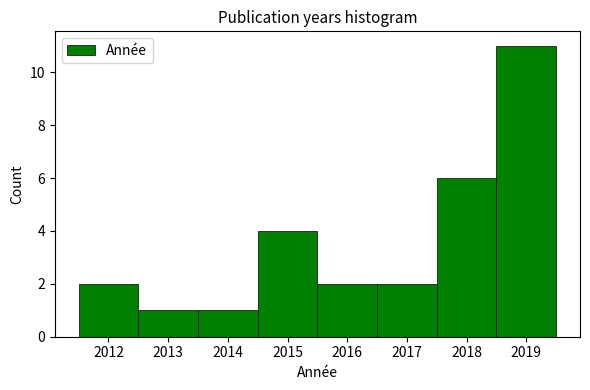

Which range on the x-axis has the tallest bar?

2018.5 to 2019.5